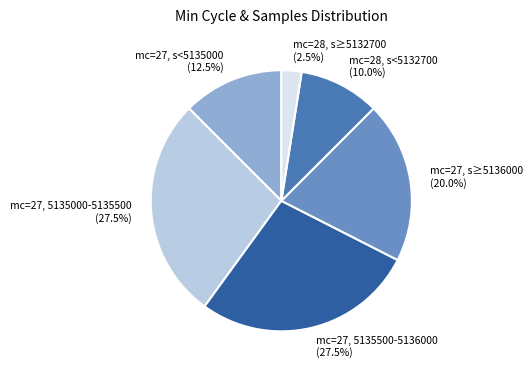

Do mc=28, s≥5132700 and mc=28, s<5132700 together represent more than half of the pie?

No